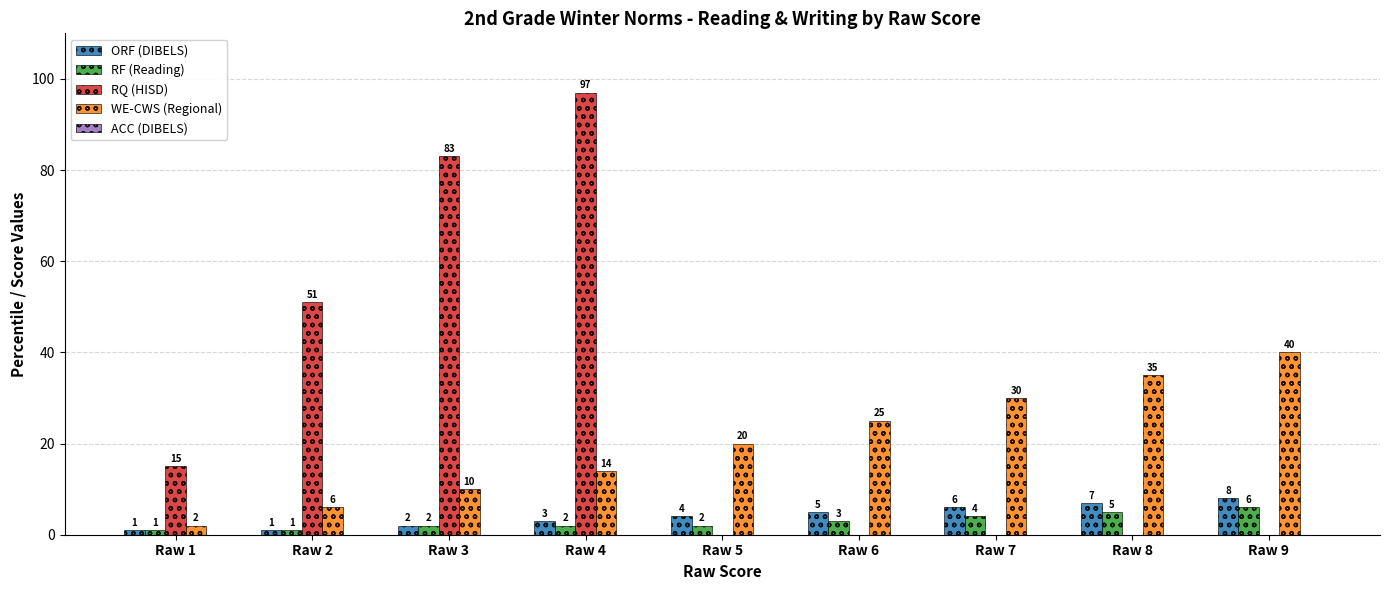

Where is ORF (DIBELS) nearest to the value 4?

Raw 5